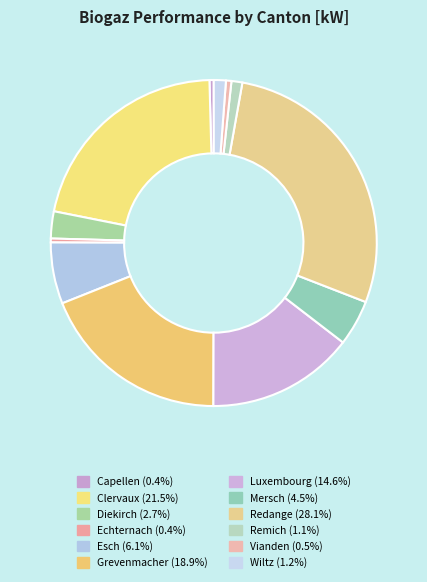

Is there any slice that represents more than half of the pie?

No